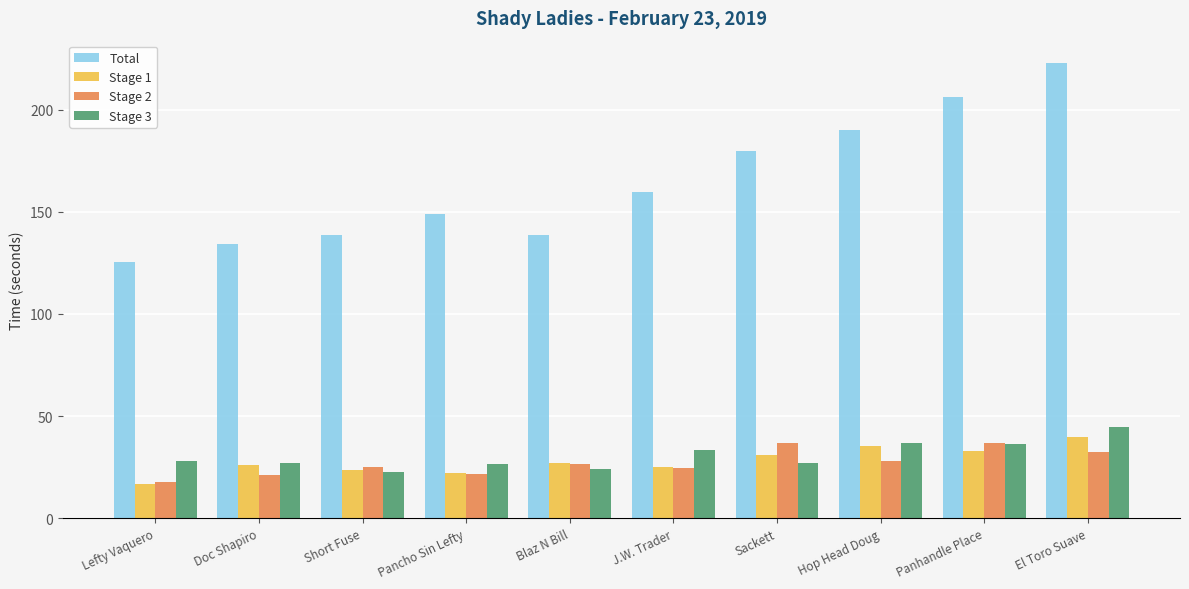

Does the chart contain any negative values?

No